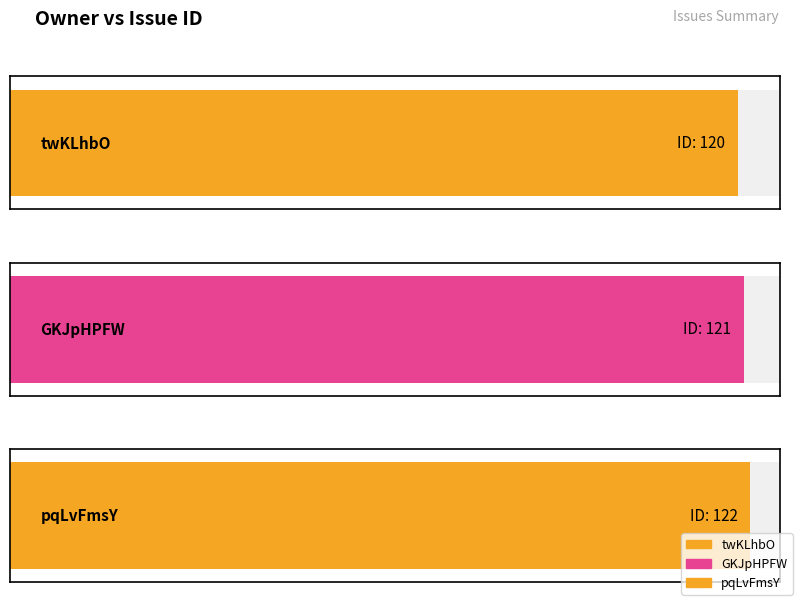

Rank the categories by value from lowest to highest.

twKLhbO, GKJpHPFW, pqLvFmsY